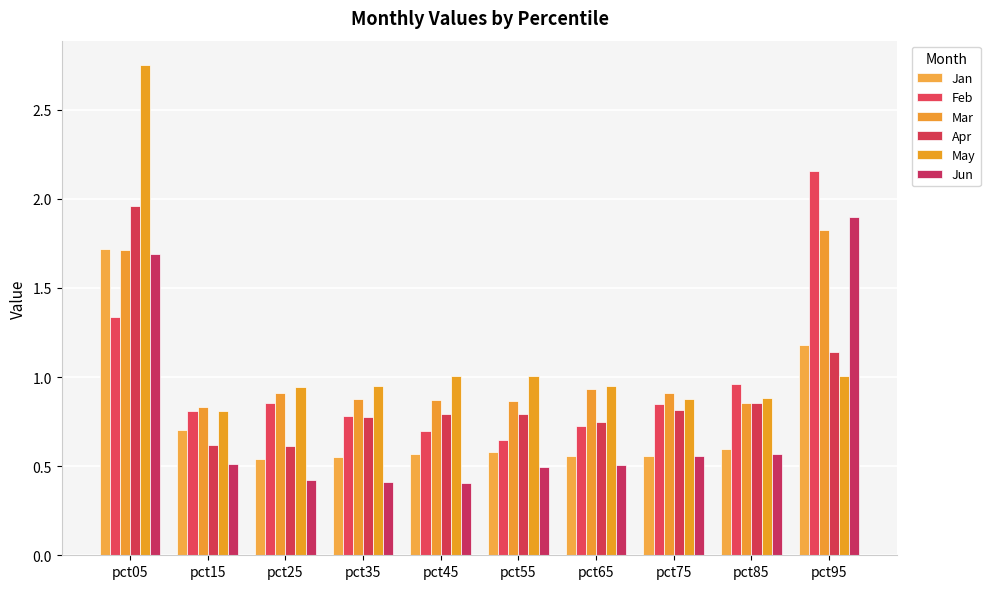

Count the Jan values in the range 0 to 1.

8